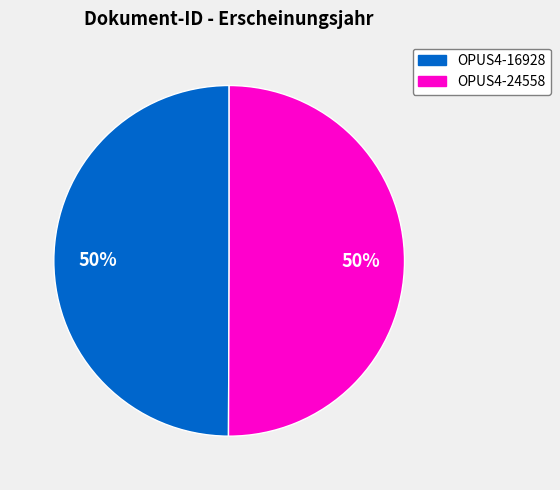

How many segments does this pie chart have?

2